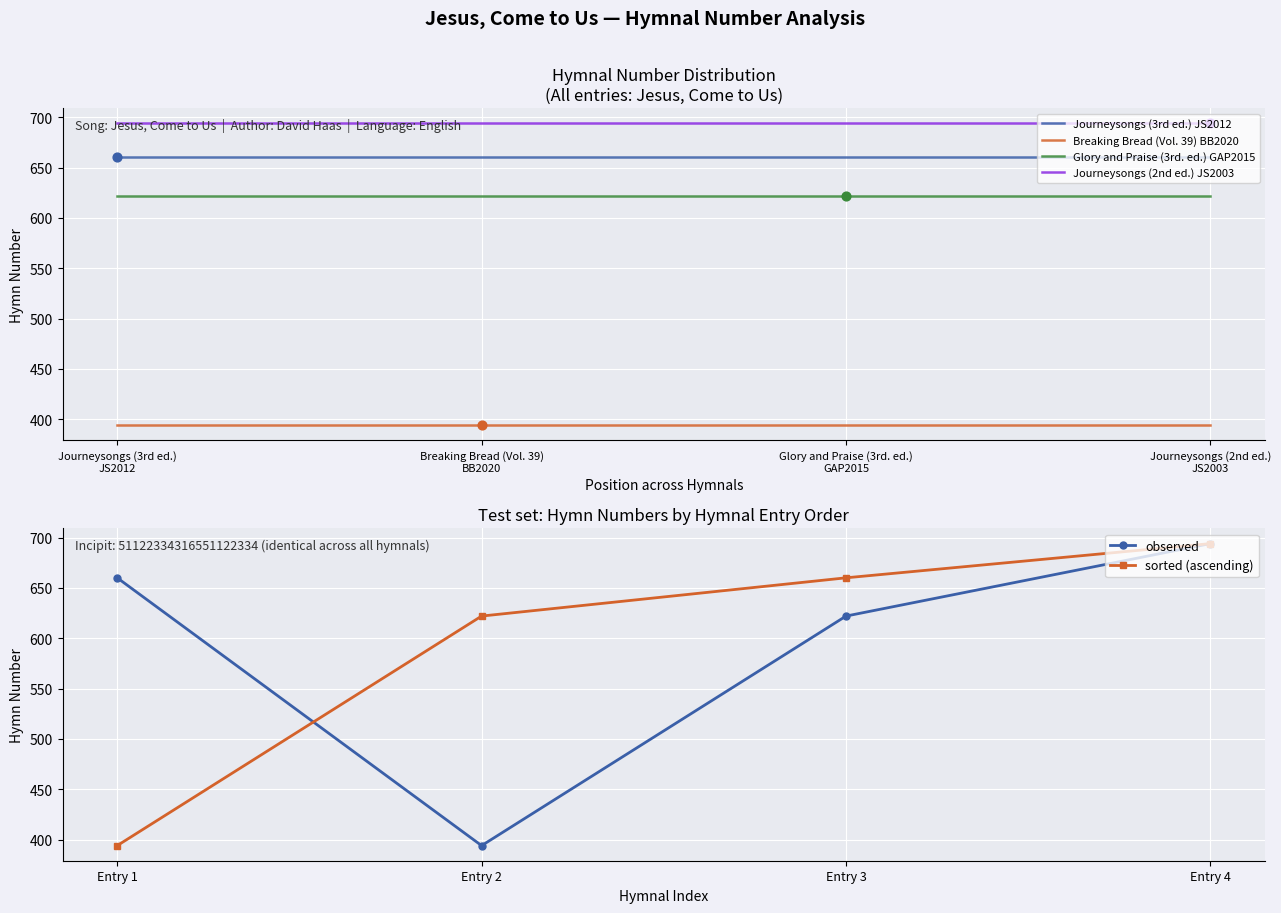

Which series has the largest Y range (max minus min)?

observed